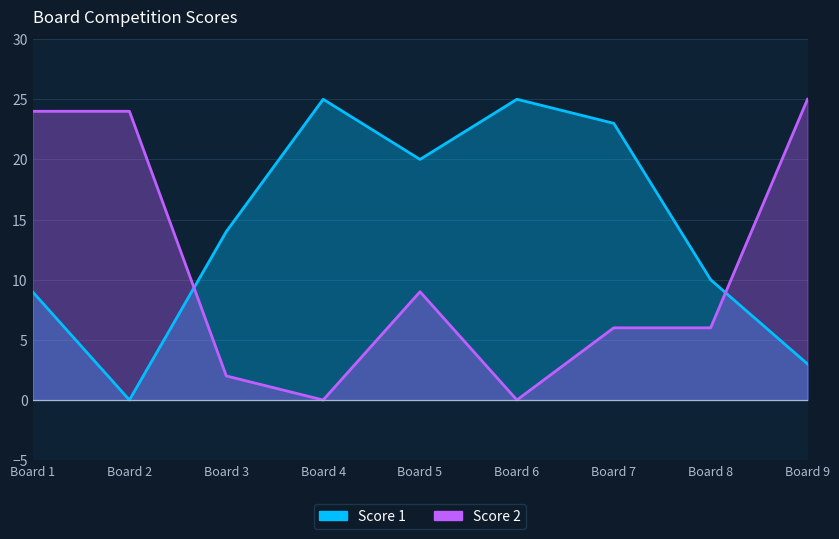

True or false: Score 2 and Score 1 cross at least once.

True